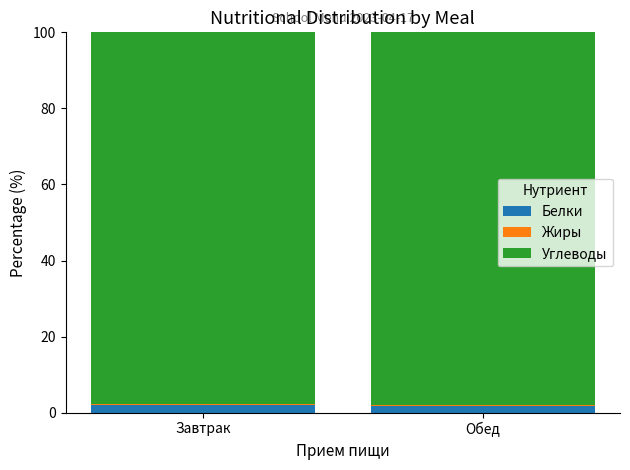

What is the highest value of the Белки series?

2.0